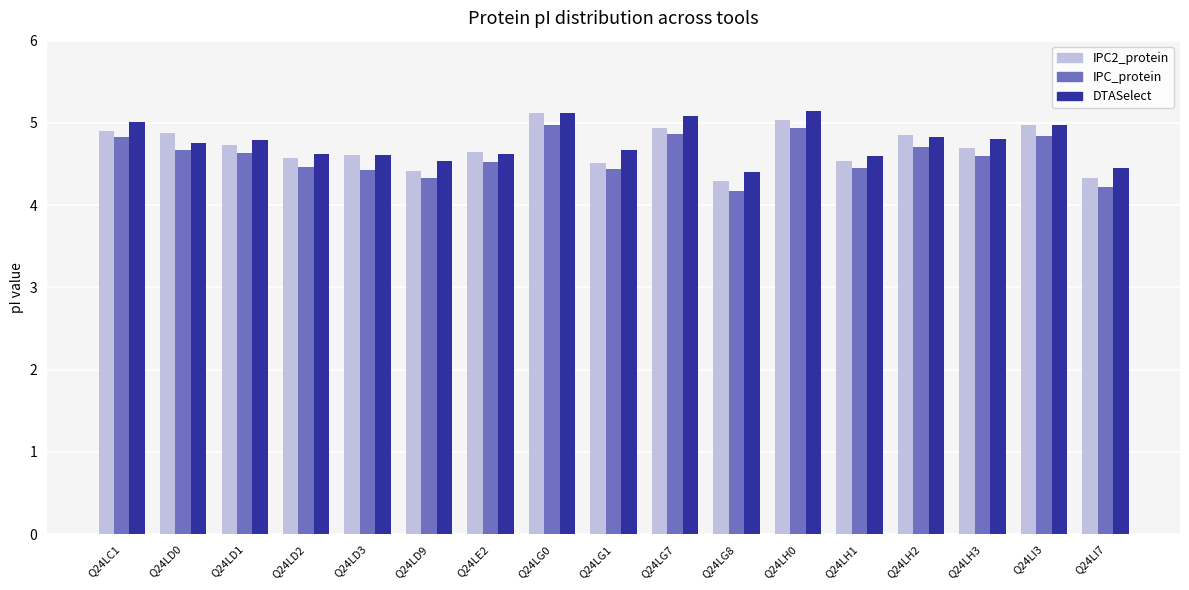

Read the DTASelect value at Q24LE2.

4.6